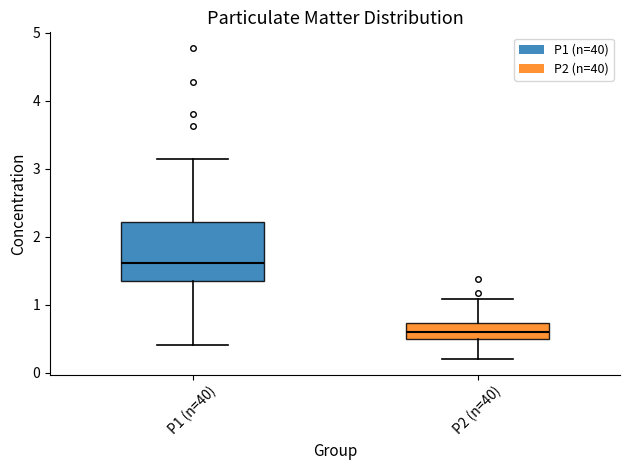

Comparing the boxes themselves (not the whiskers), which one is the tallest?

P1 (n=40)